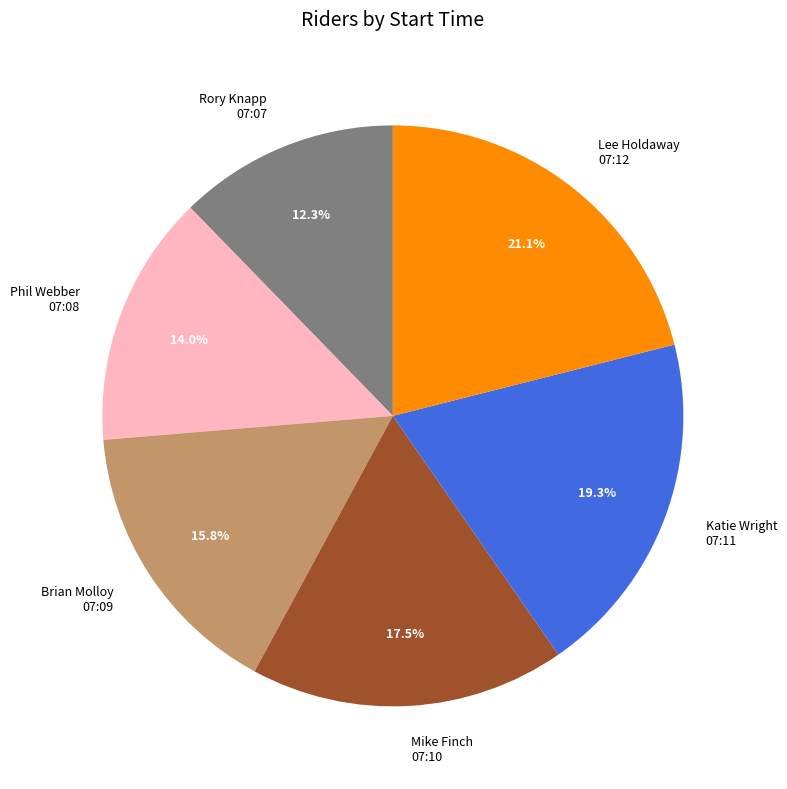

Which has a higher value, Katie Wright 07:11 or Rory Knapp 07:07?

Katie Wright 07:11